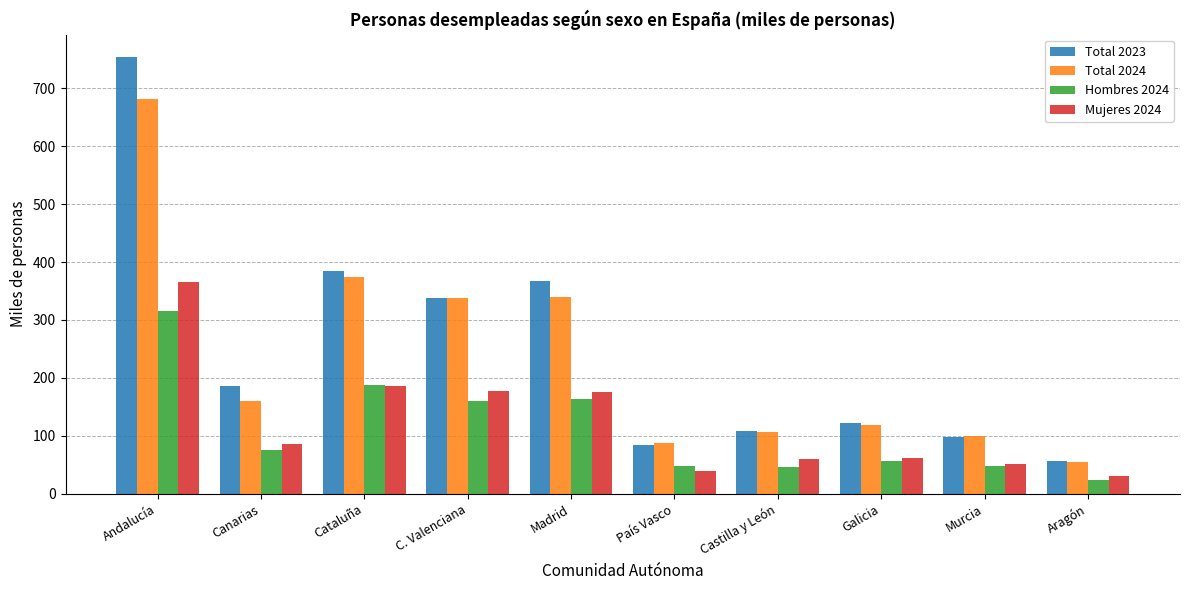

What is the highest value of the Mujeres 2024 series?

366.0